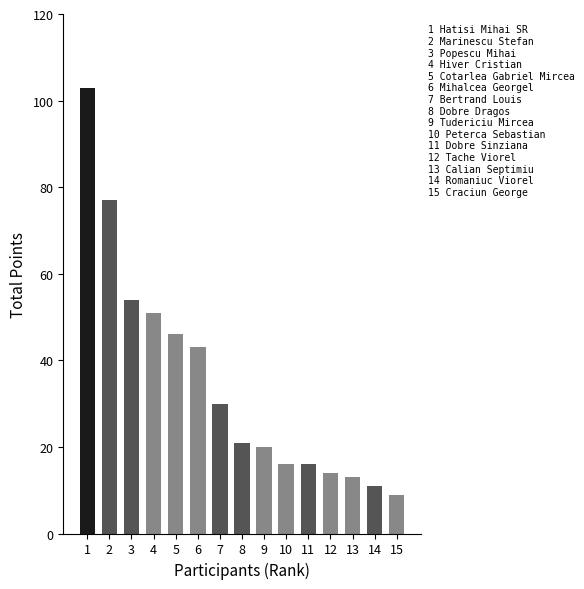

What is the sum of the values at 3 and 7?

84